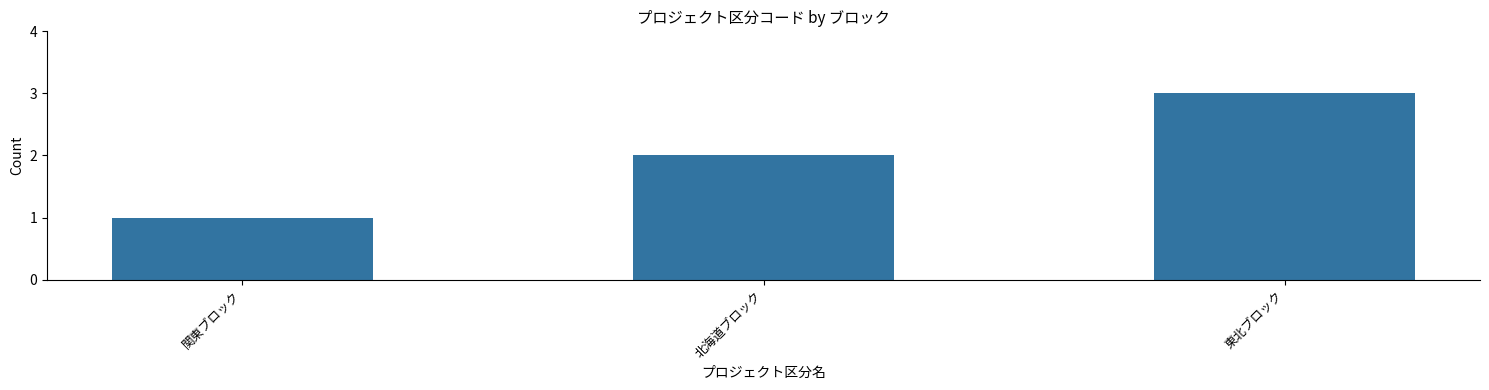

What is the sum of the values at 北海道ブロック and 東北ブロック?

5